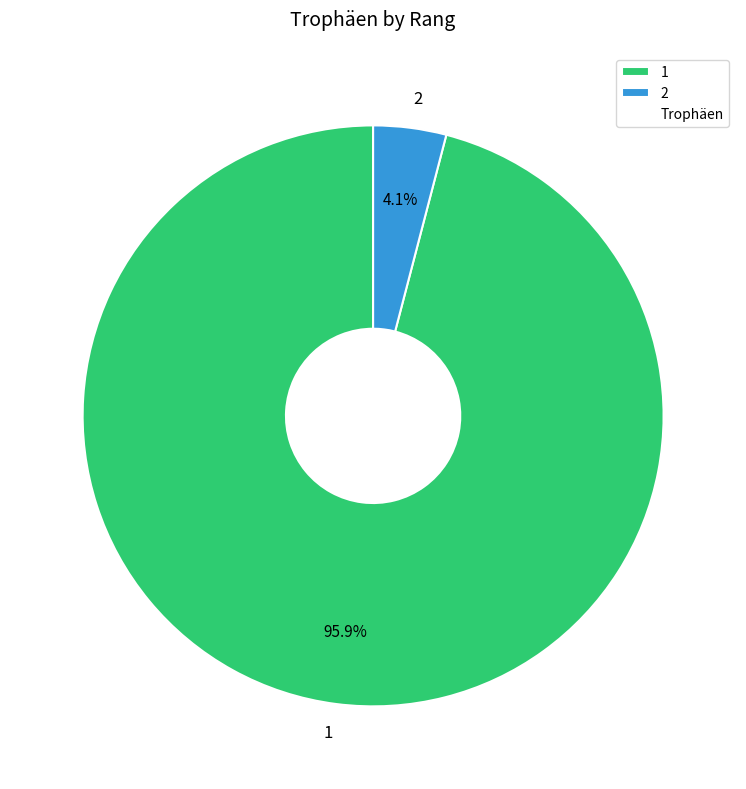

The 1 slice represents 96% of the pie. True or false?

True